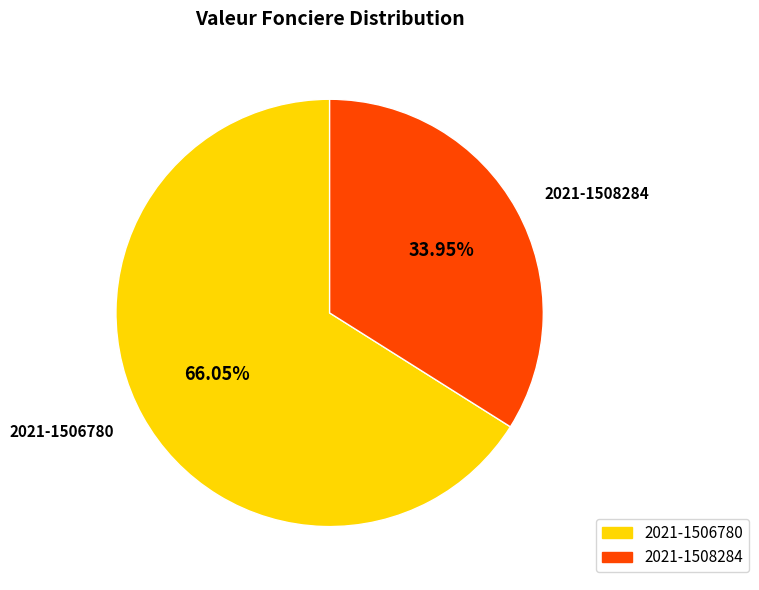

Which has a higher value, 2021-1506780 or 2021-1508284?

2021-1506780